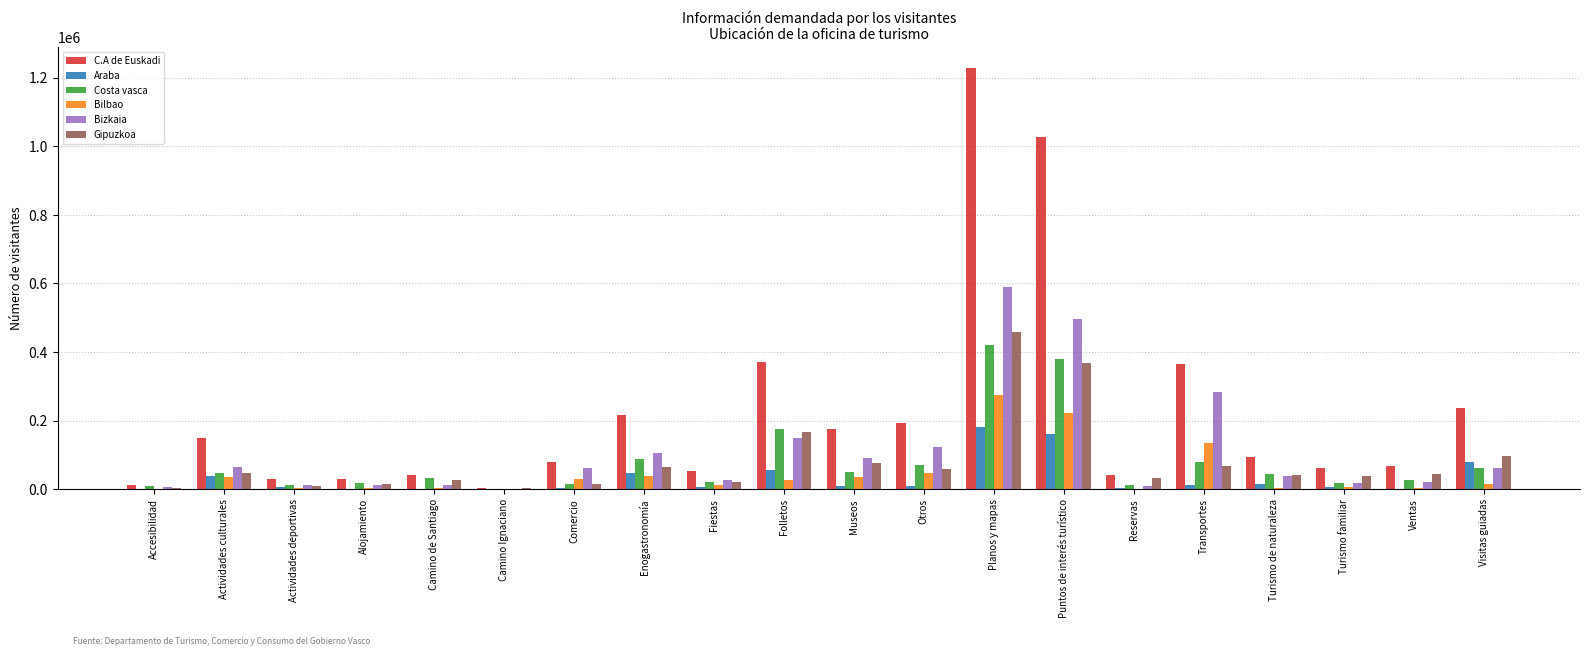

At which label is Bilbao closest to 137349?

Transportes